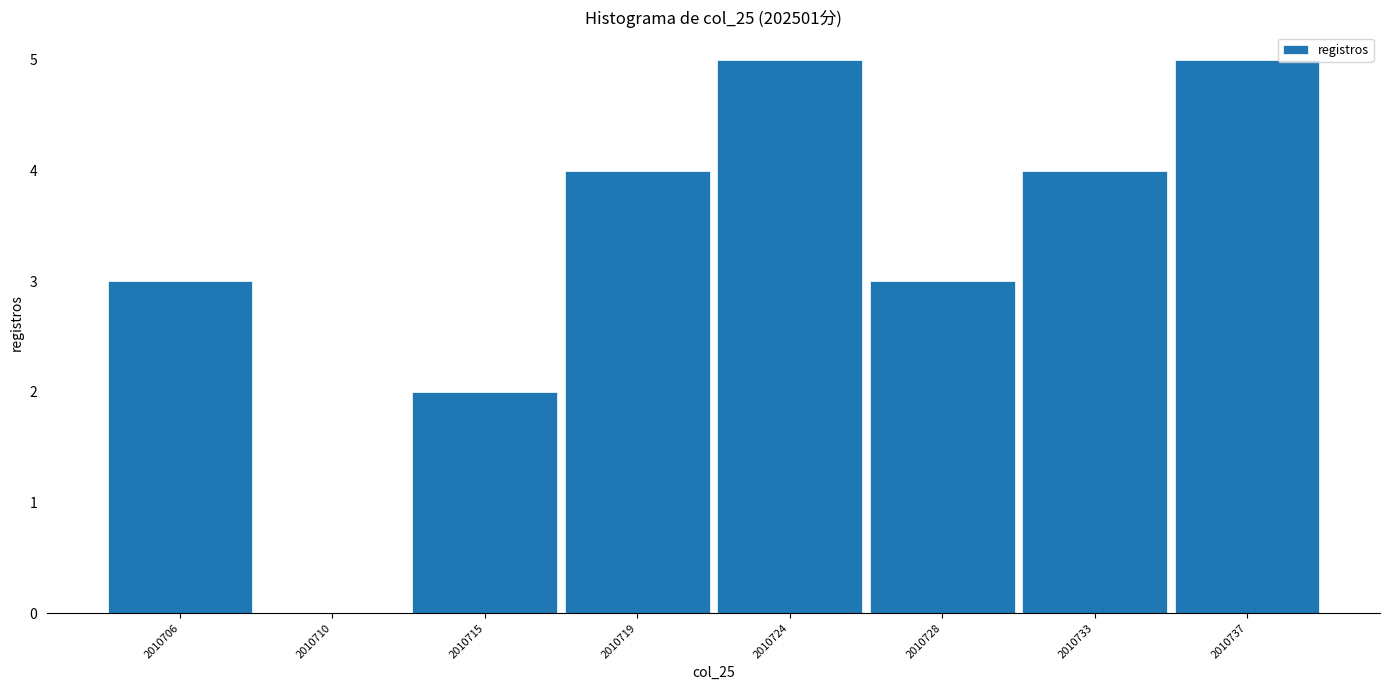

Reading left to right, list all the values displayed in this chart.

2010706=3	2010710=0	2010715=2	2010719=4	2010724=5	2010728=3	2010733=4	2010737=5